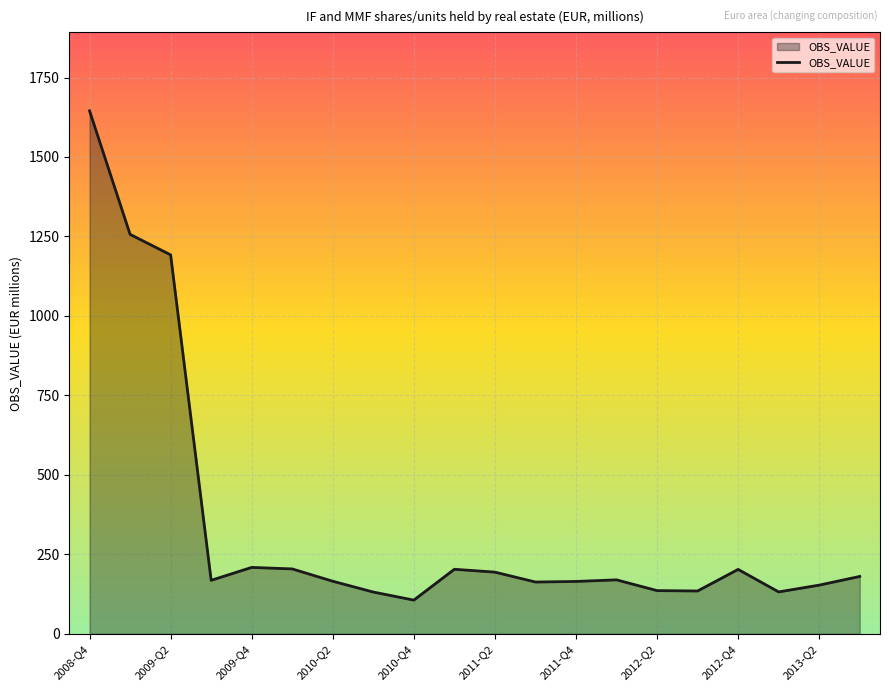

What is the difference between the maximum and minimum values?

1539.2